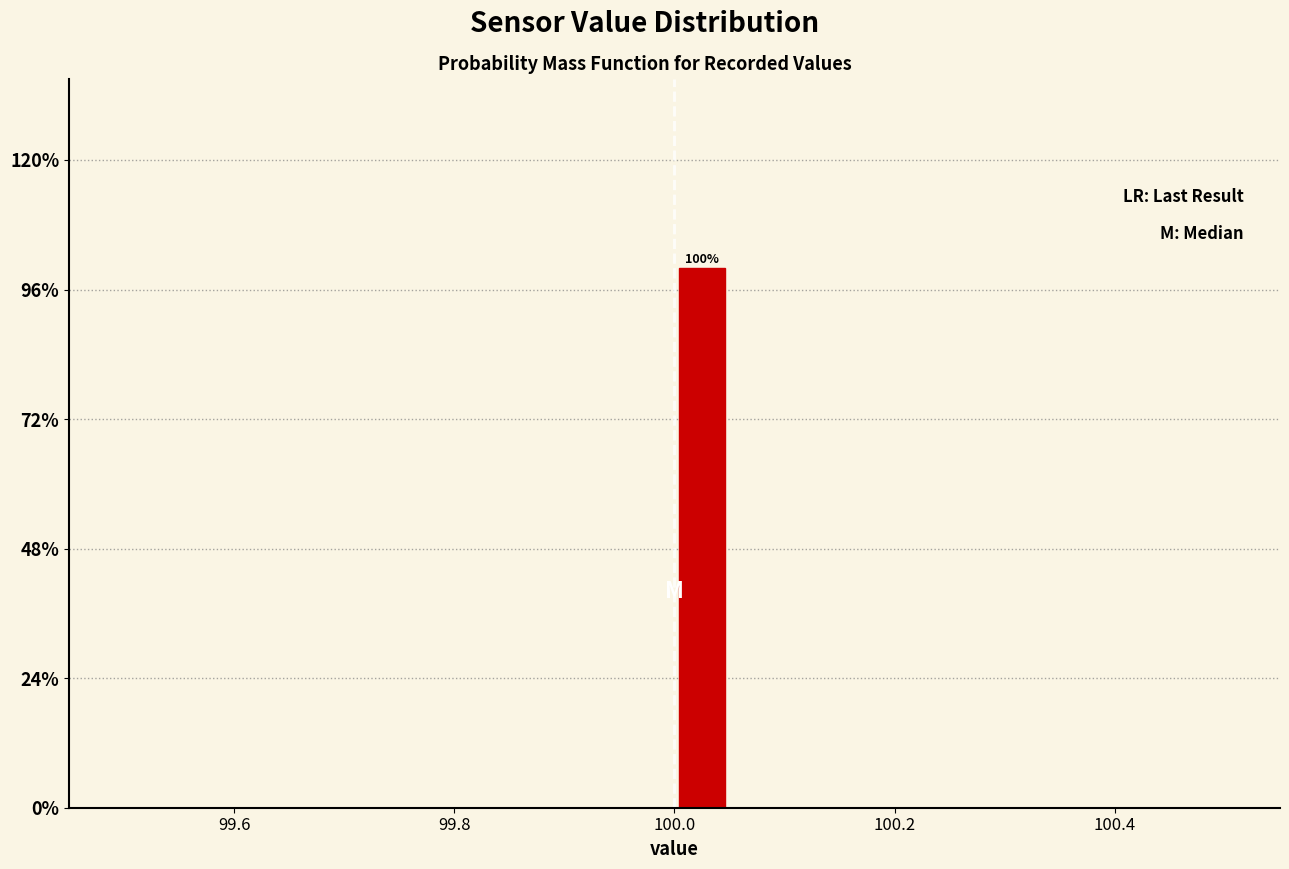

Around what value on the x-axis is the tallest bar? Give the approximate position of its centre, as read against the axis.

100.02